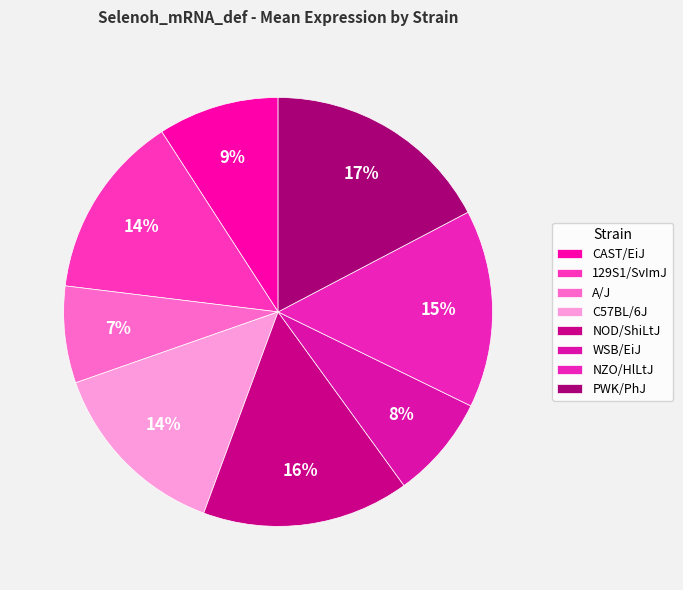

Does C57BL/6J account for over 50% of the chart?

No